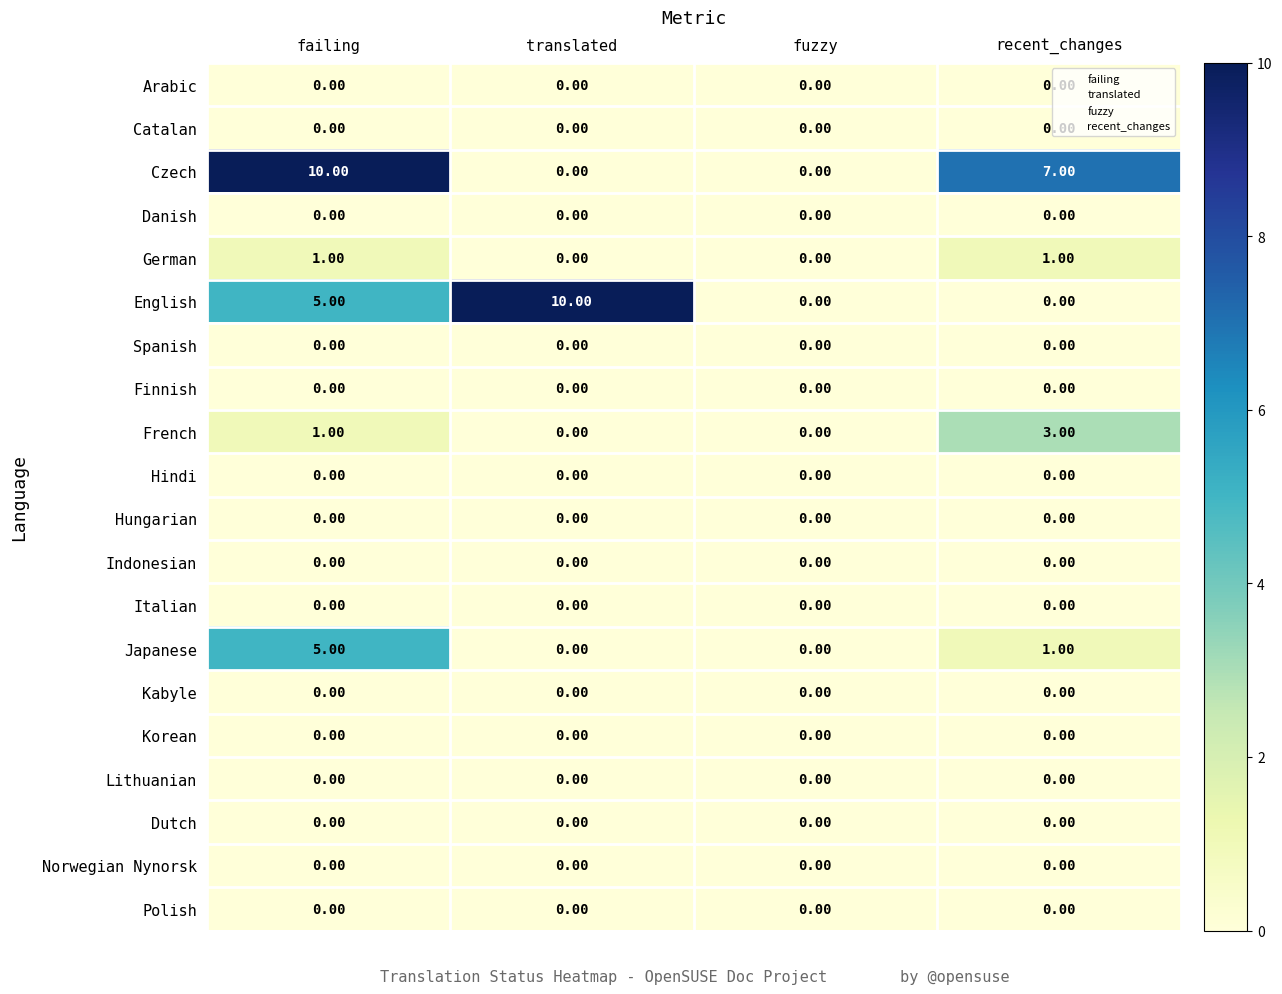

What is the spread (max minus min) of values at translated?

10